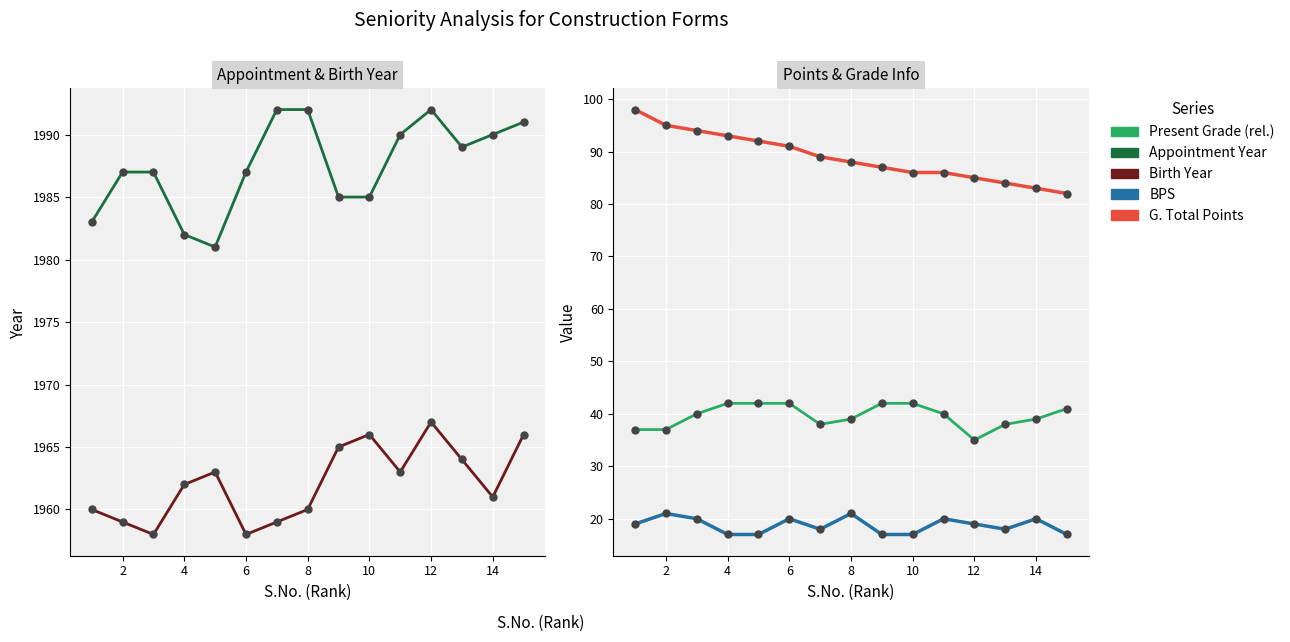

Is the value of Birth Year at 12 greater than the value of Appointment Year at 8?

No